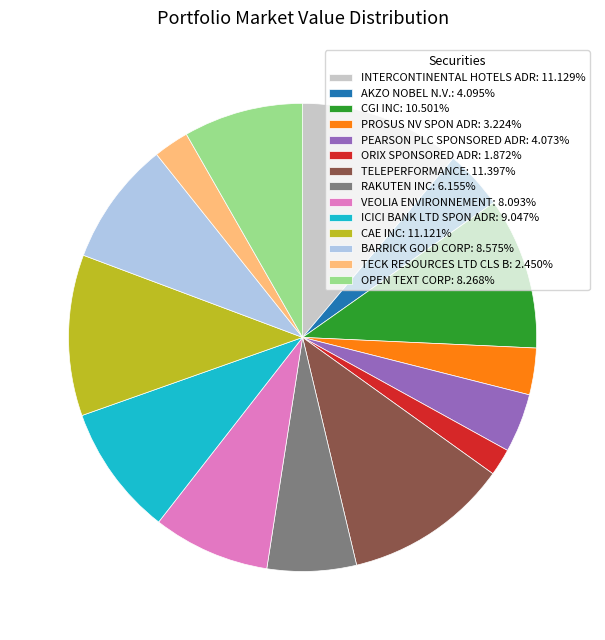

Approximately how many times larger is the value at VEOLIA ENVIRONNEMENT: 8.093% compared to TELEPERFORMANCE: 11.397%?

0.7